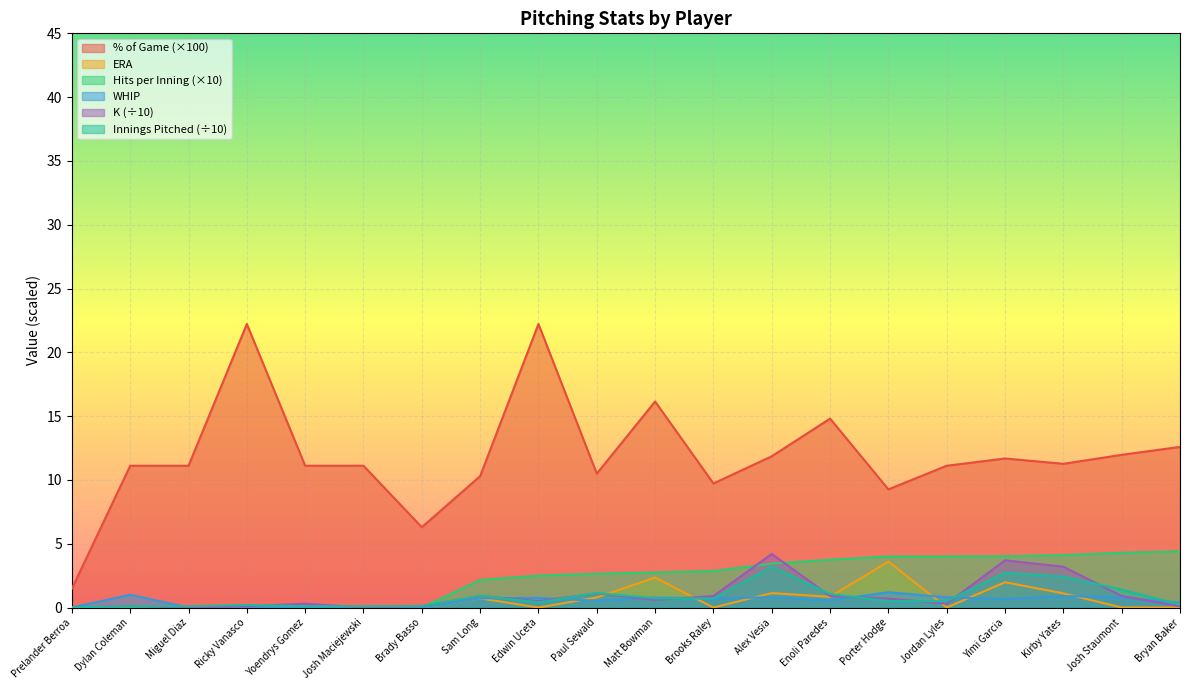

At which category does % of Game reach its first local peak?

Ricky Vanasco